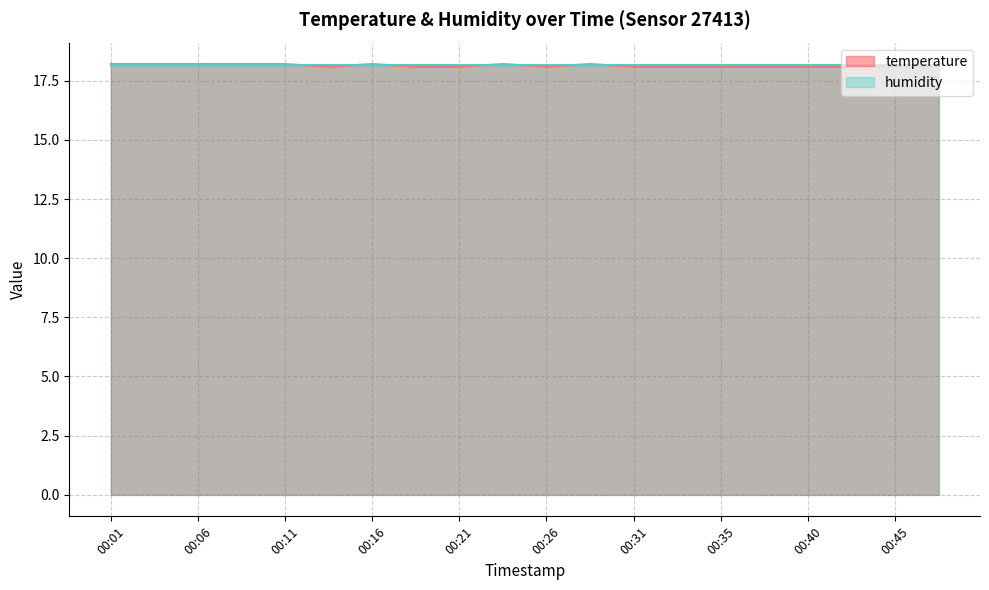

The value at 00:11 is 7.1. True or false?

False